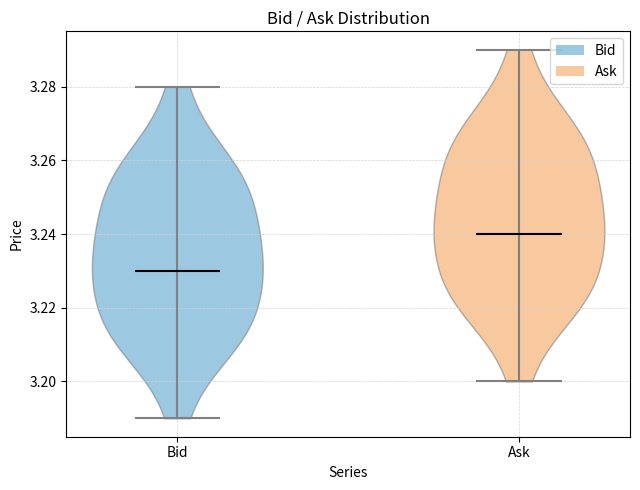

Where does the median line of the violin for Ask sit on the y-axis? The values are not printed on the chart, so give them approximately, as read against the axis.

3.24